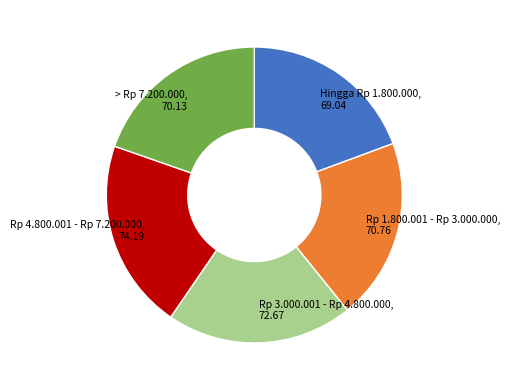

Is there any slice that represents more than half of the pie?

No